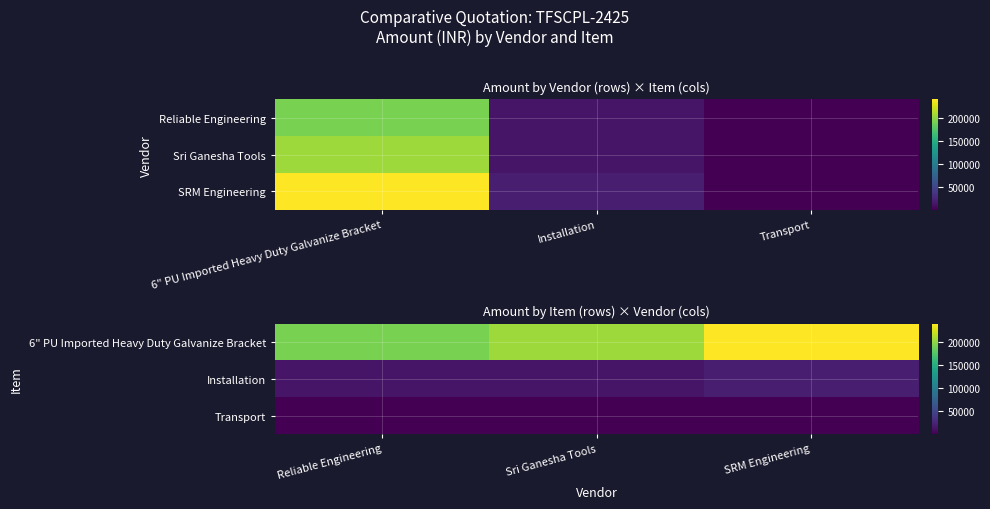

What is the maximum value shown in the chart?

240800